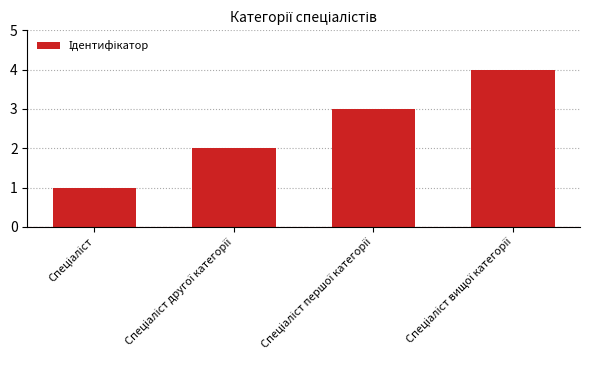

What is the greatest value displayed?

4